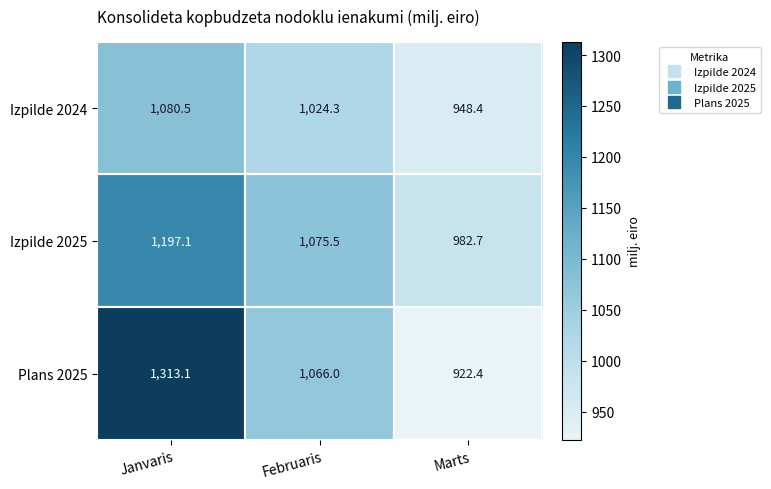

List the series in order of their peak value, highest first.

Plans 2025, Izpilde 2025, Izpilde 2024